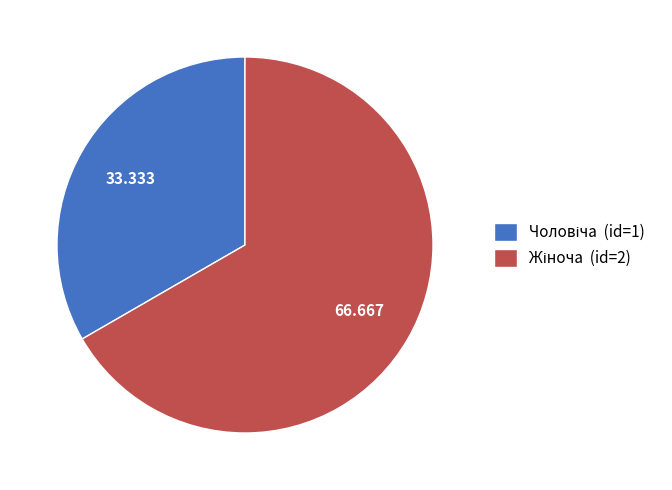

How many slices are in this pie chart?

2